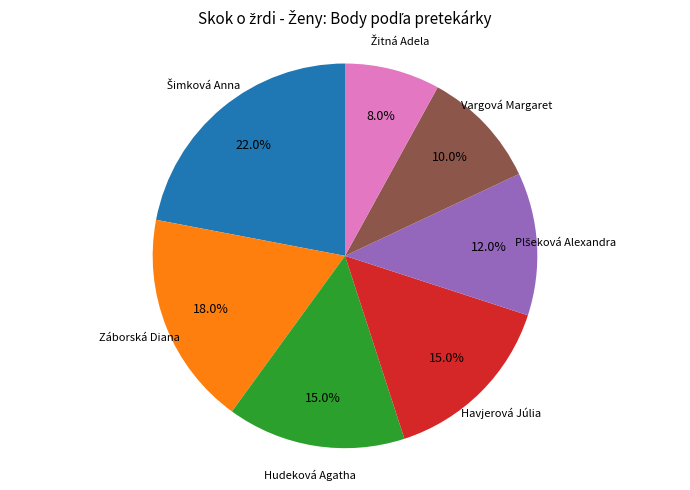

Is there a majority slice in this chart?

No